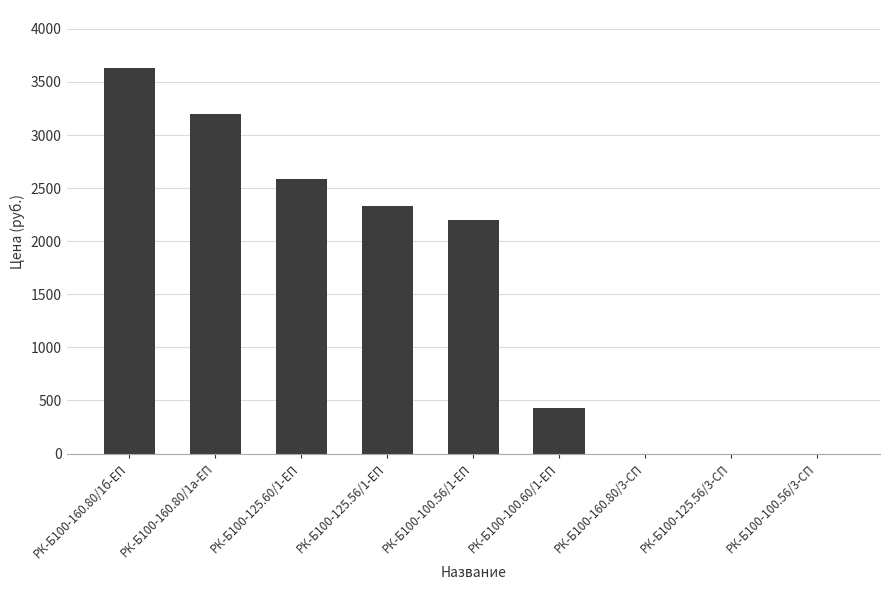

What is the sum of the values at РК-Б100-125.60/1-ЕП and РК-Б100-160.80/1б-ЕП?

6217.4